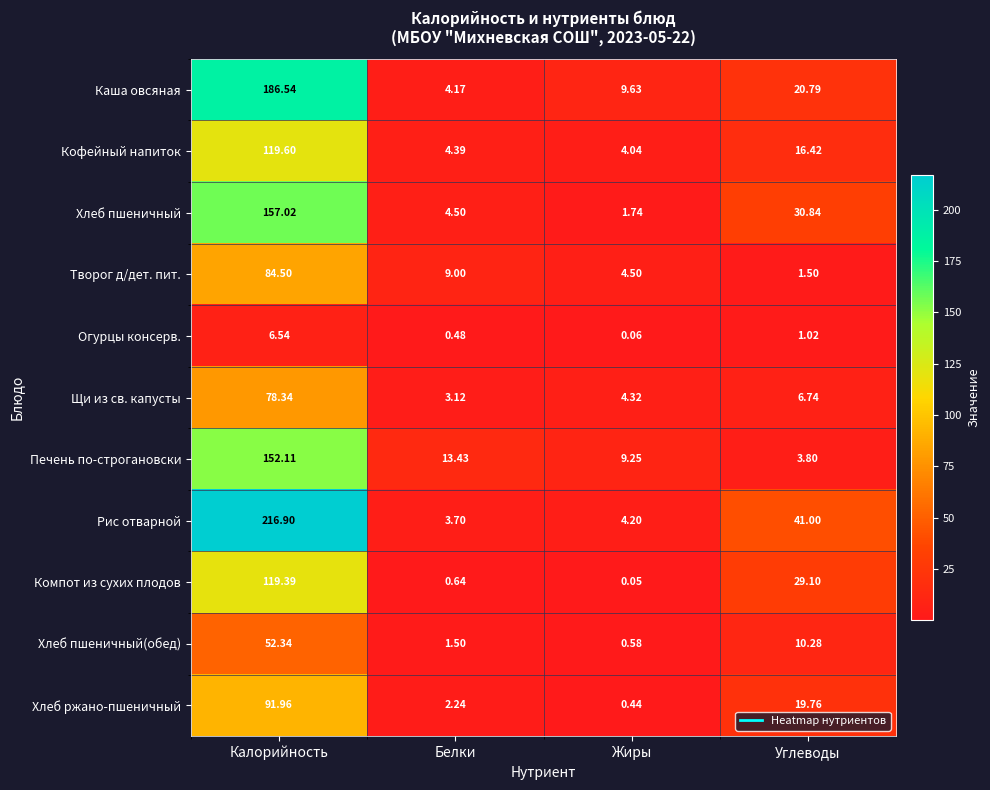

Which series has the largest total across all categories?

Рис отварной